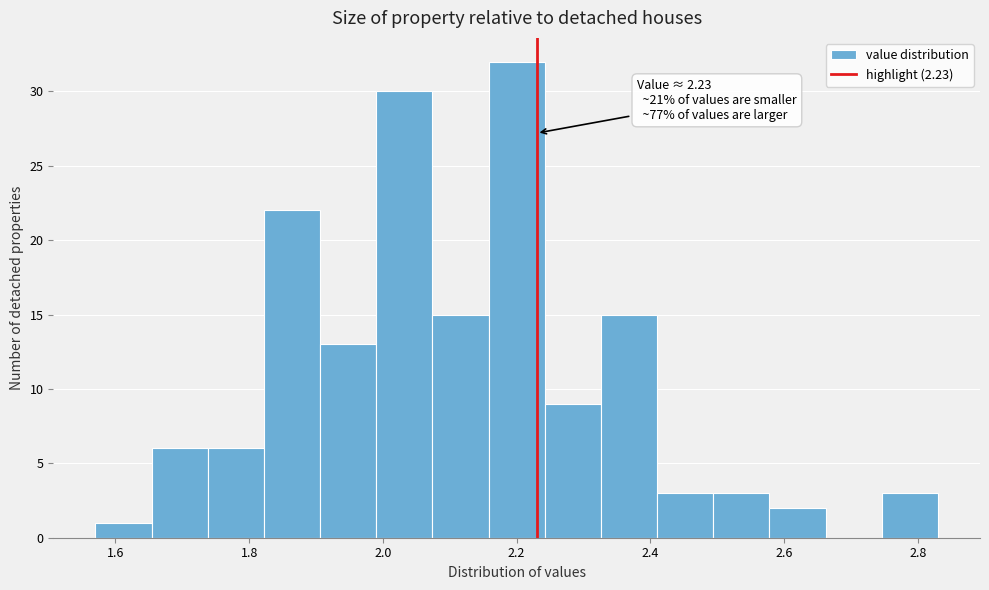

Over which range of the x-axis is the bar tallest?

2.158 to 2.242